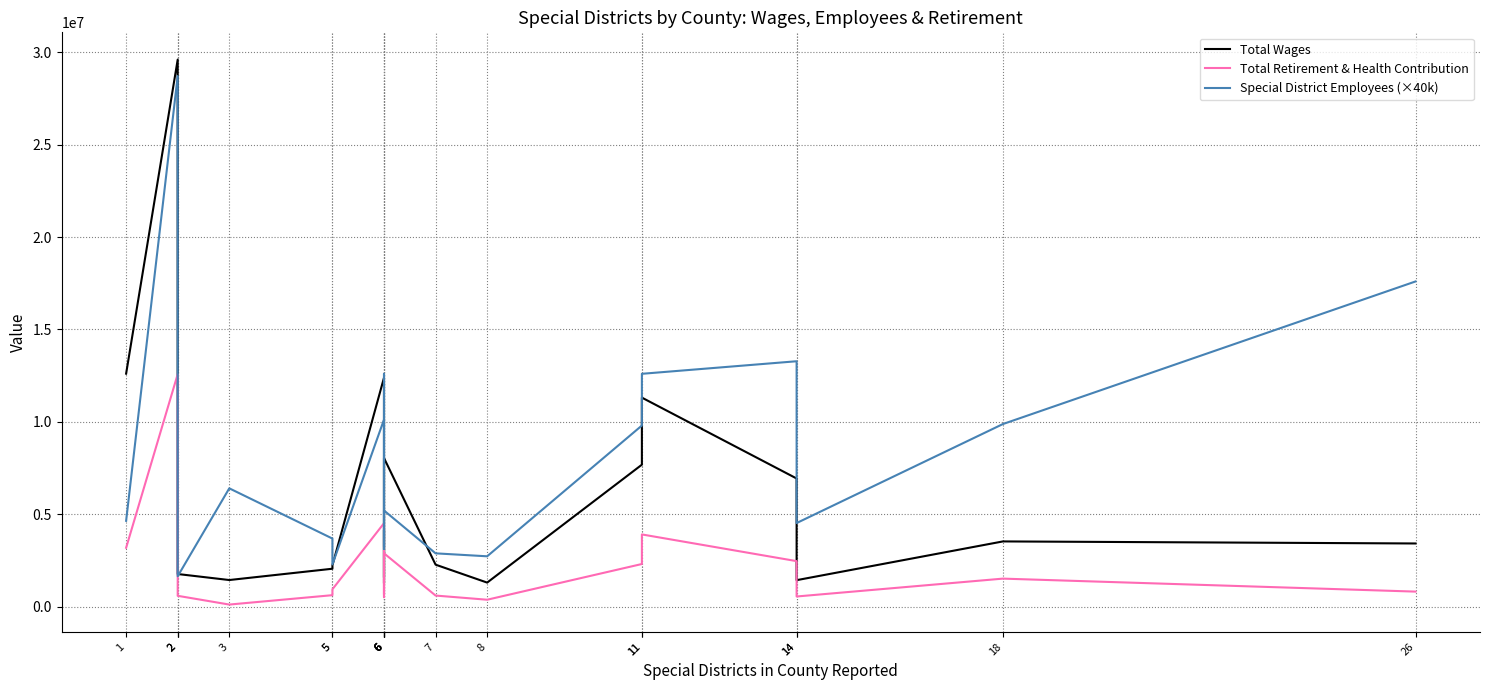

At which label does Total Retirement & Health Contribution first exceed 935035?

1